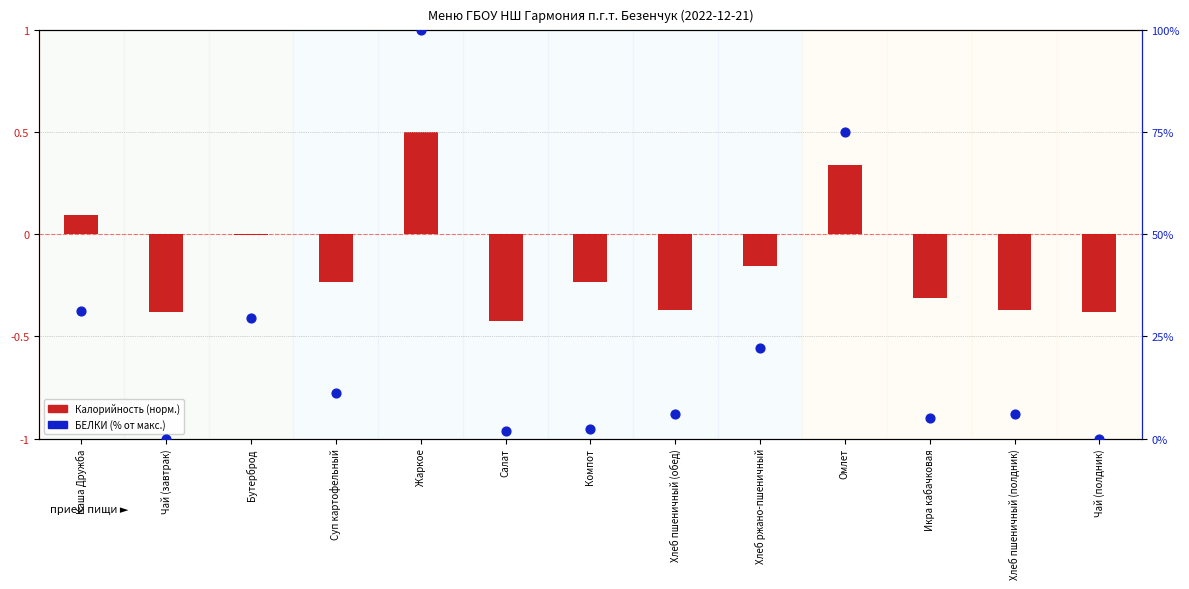

What is the total value across all series at Компот?

2.2